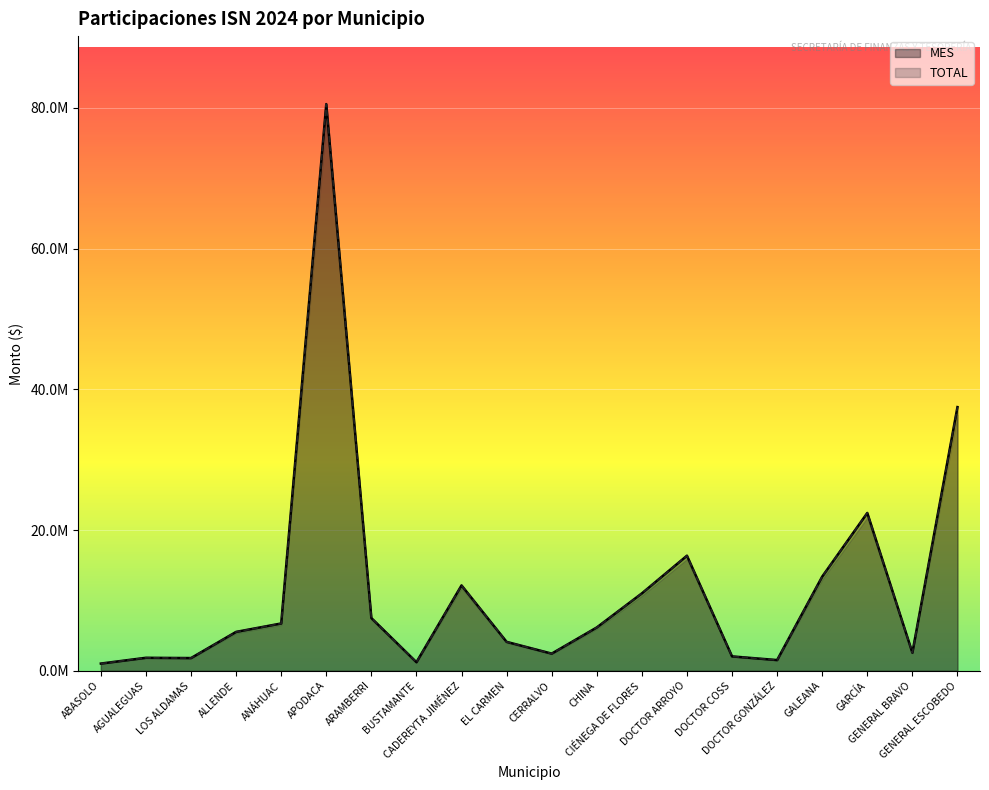

True or false: MES and TOTAL intersect in this chart.

False